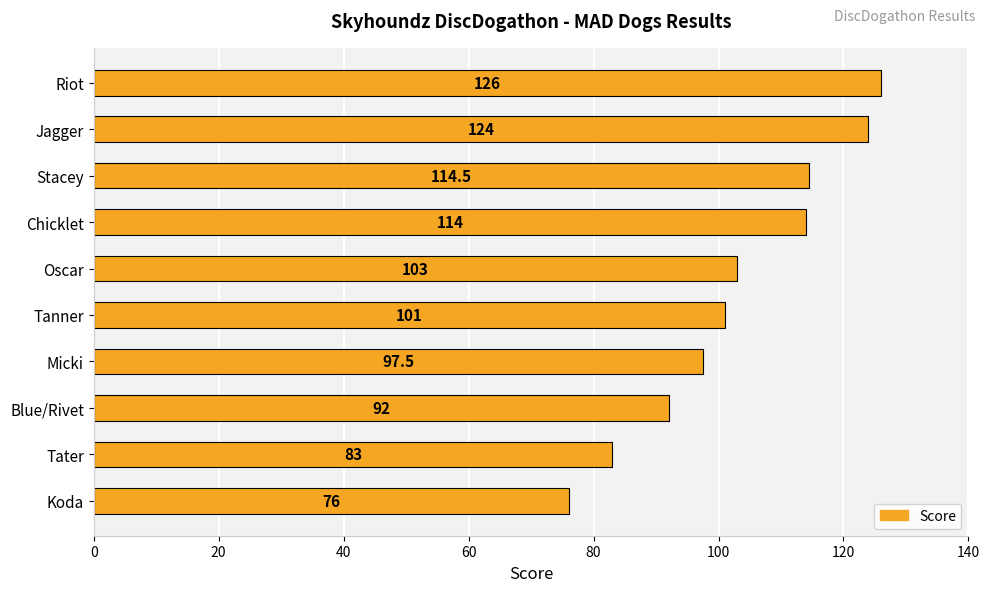

What is the sum of all values?

1031.0